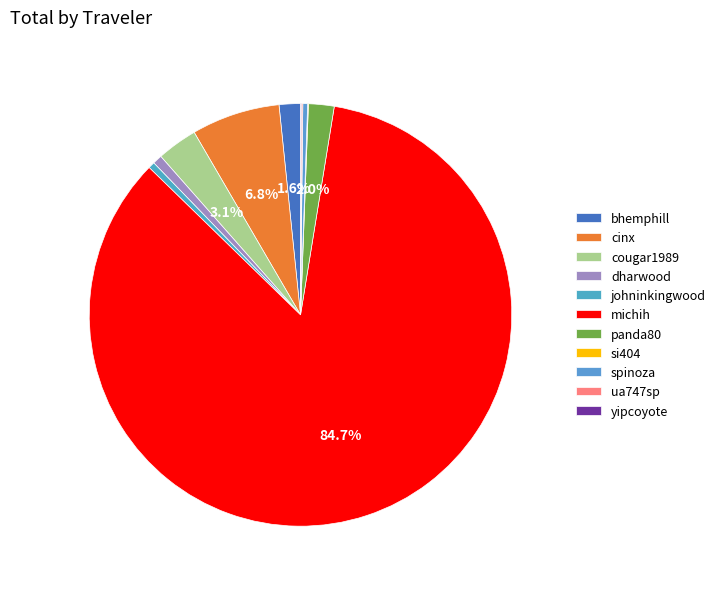

What is the smallest slice in the pie chart?

yipcoyote